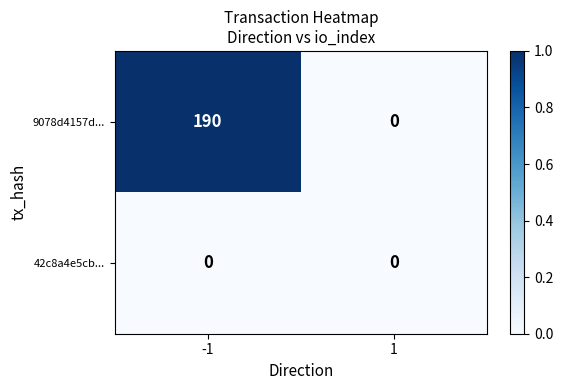

Reading right to left, list all the values displayed in this chart.

9078d4157d...: 0	190
42c8a4e5cb...: 0	0